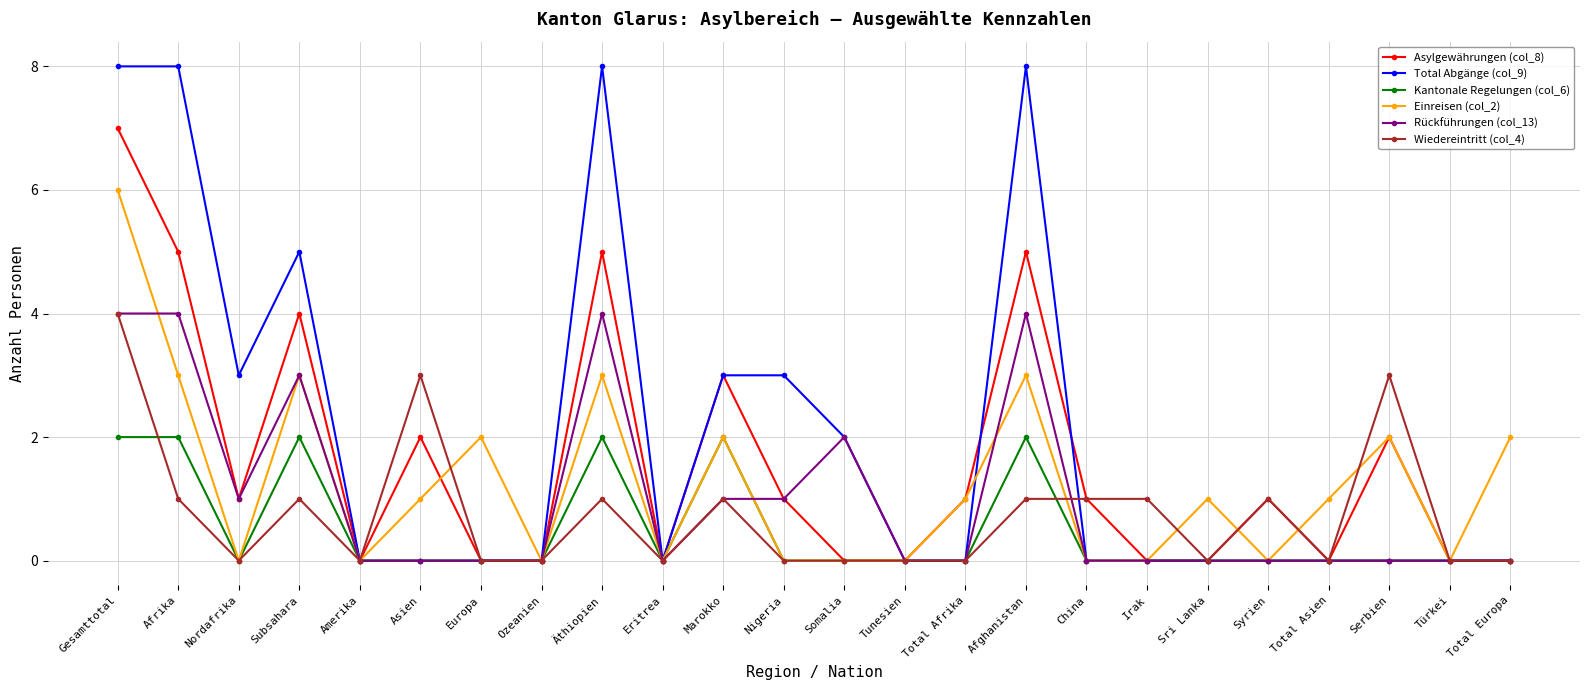

What is the spread (max minus min) of values at Äthiopien?

7